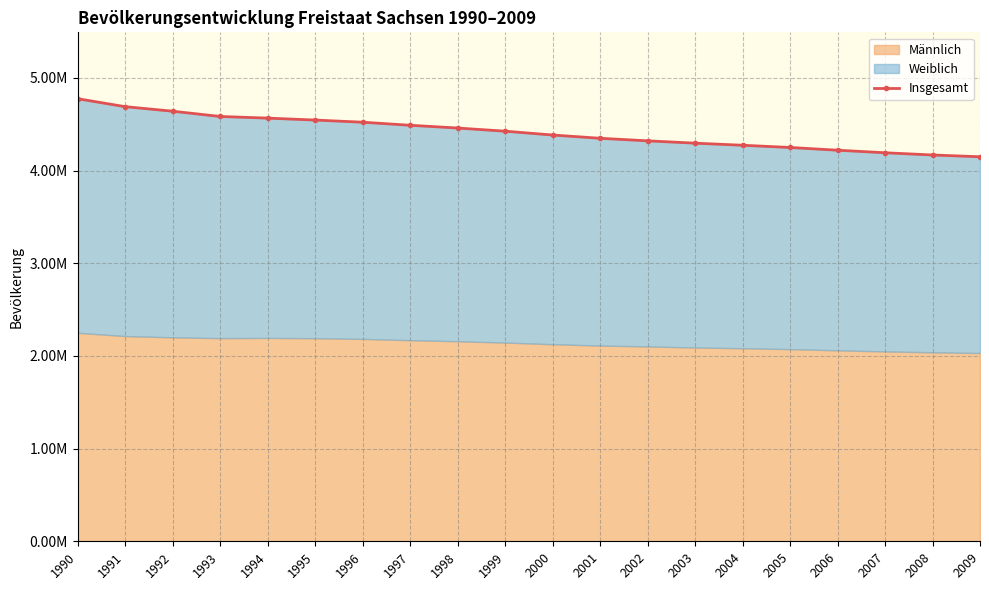

What is the value of the 15th point from the left?

4273754